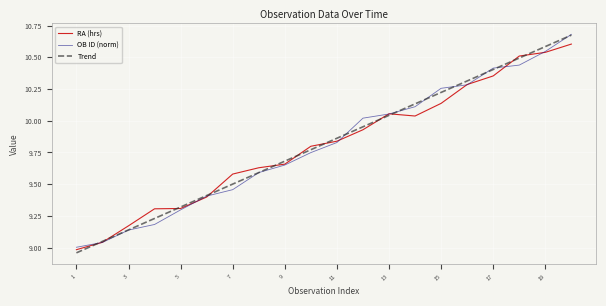

What is the greatest value displayed?

10.7